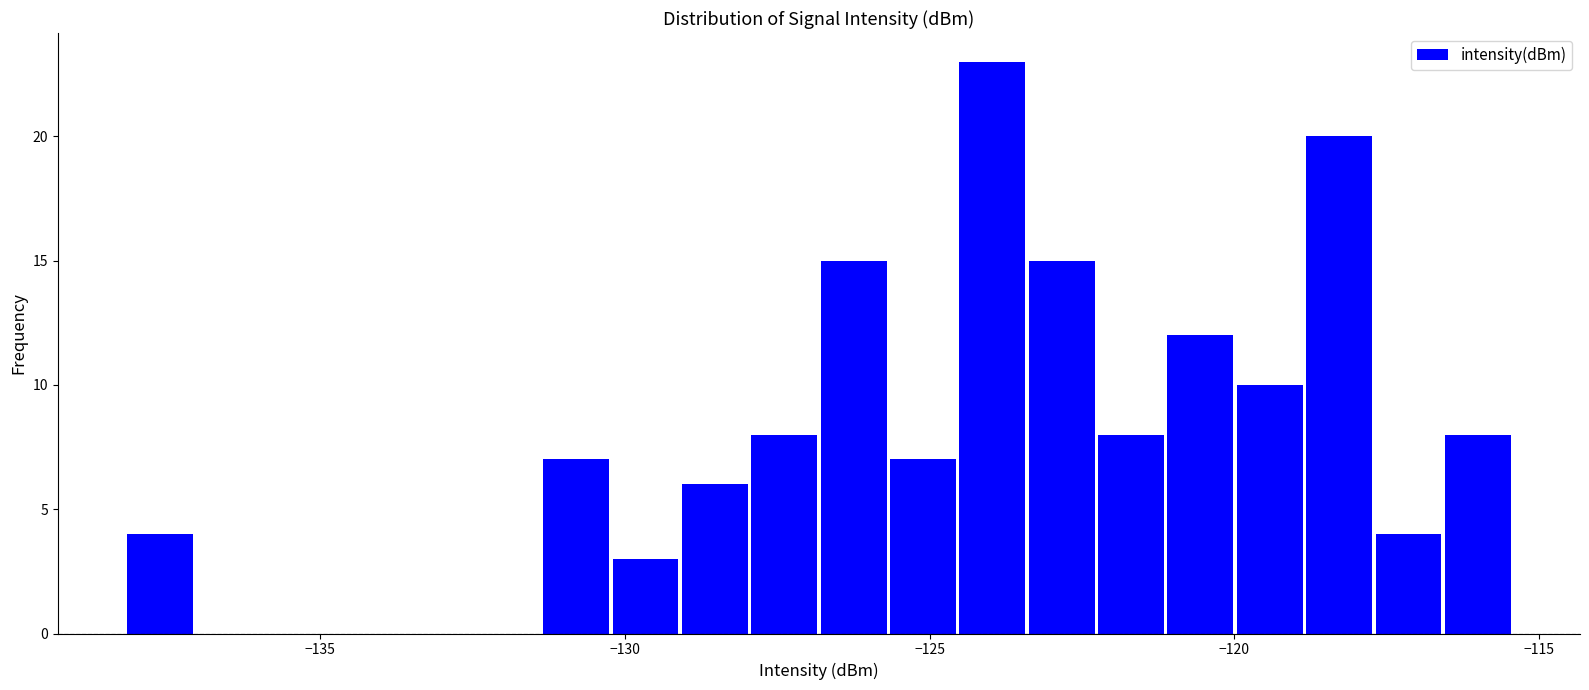

Around what value on the x-axis is the tallest bar? Give the approximate position of its centre, as read against the axis.

-124.0